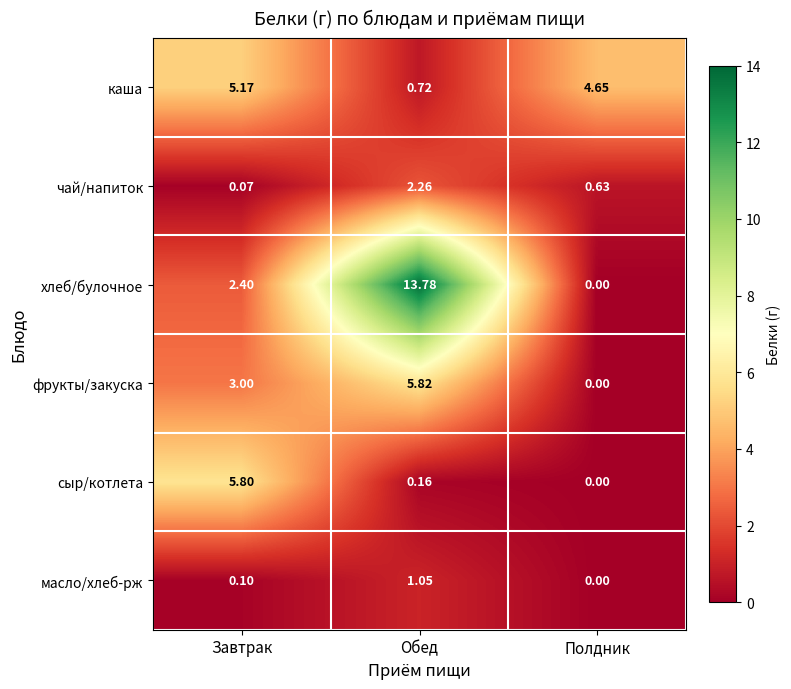

What is the difference between the highest and lowest values at Завтрак?

5.7